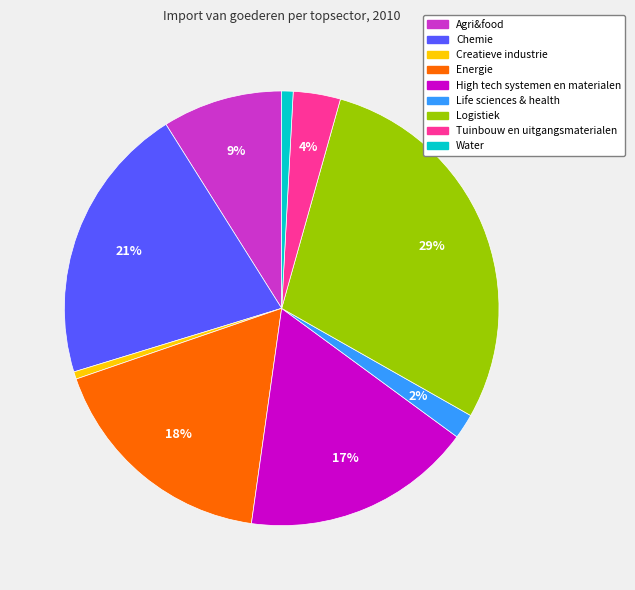

To the nearest percent, what is the difference between the Water and Life sciences & health slice percentages?

1%